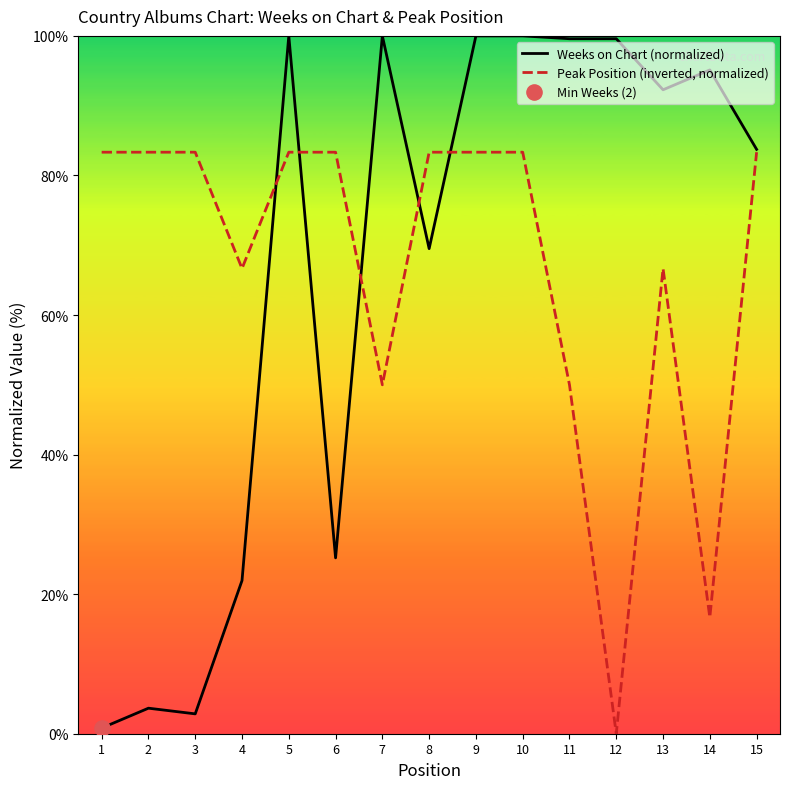

Which series contains the lowest Y value?

Peak Position (inverted, normalized)